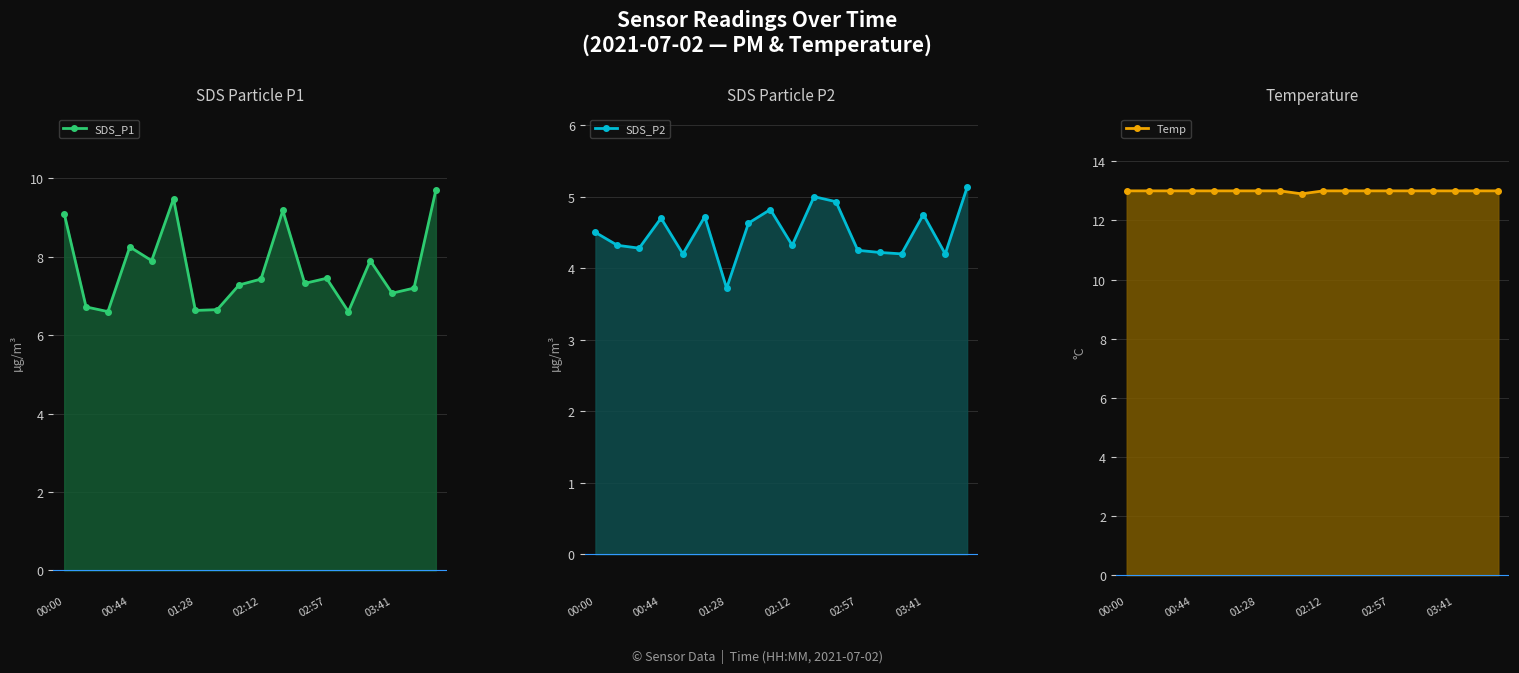

True or false: Temp has a value of 5.7 at 8.

False